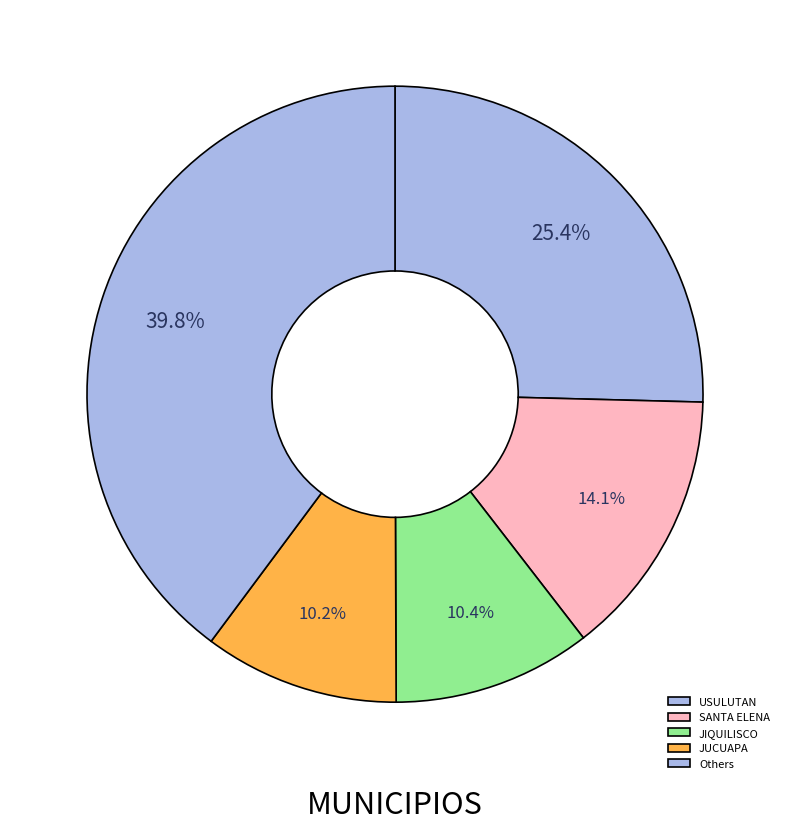

The SANTA ELENA slice represents 14% of the pie. True or false?

True